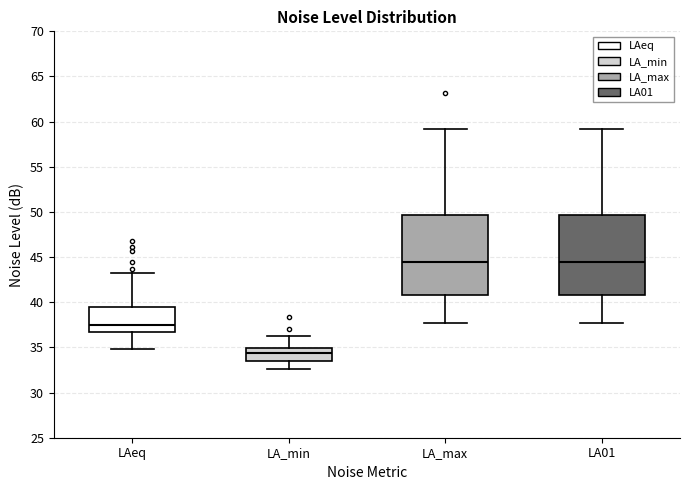

Reading left to right, read every box against the y-axis: the position of its median line, the range the box covers, and the ends of its whiskers. The values are not printed on the chart, so give them approximately, as read against the axis.

LAeq: median 37.5, box 36.5 to 39.5, whiskers 35.0 to 43.0
LA_min: median 34.5, box 33.5 to 35.0, whiskers 32.5 to 36.5
LA_max: median 44.5, box 41.0 to 49.5, whiskers 37.5 to 59.0
LA01: median 44.5, box 41.0 to 49.5, whiskers 37.5 to 59.0